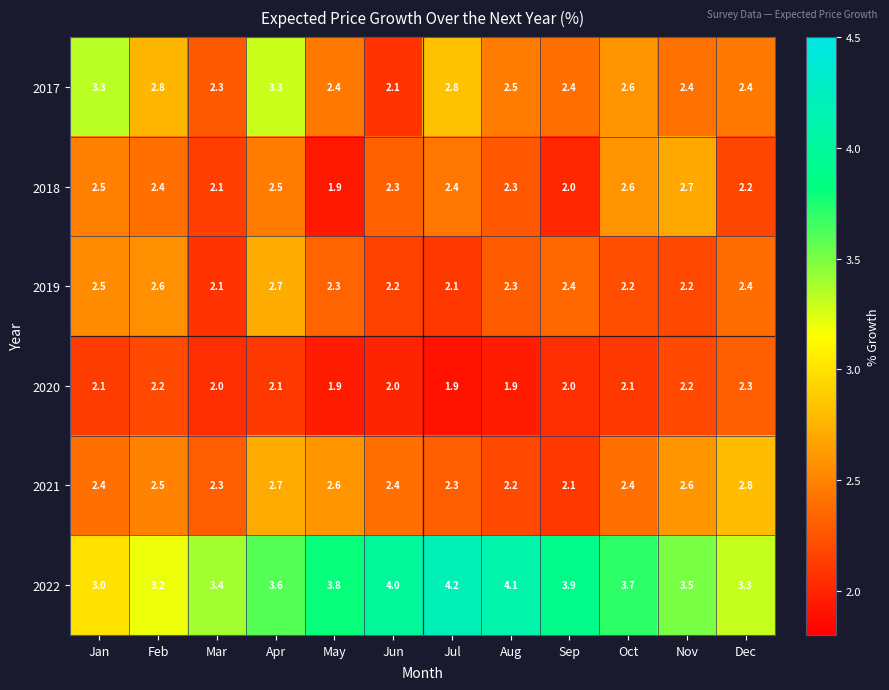

What is the difference between the maximum and minimum values in the 2021 series?

0.7